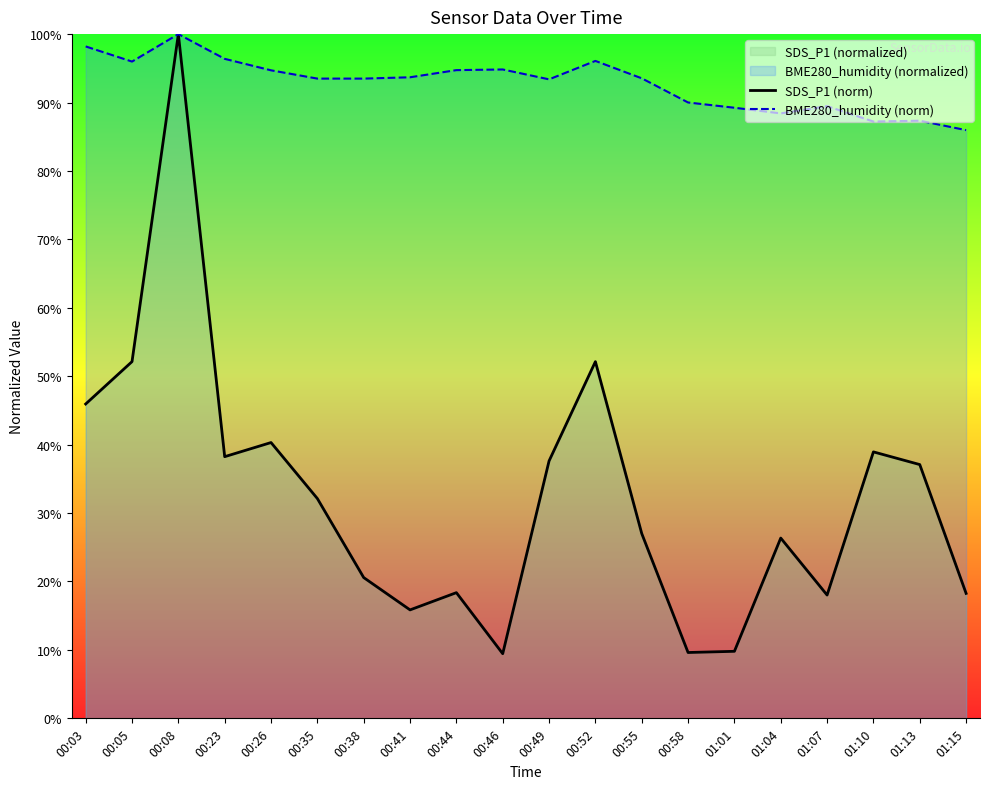

At which category is the sum across all series the highest?

00:08